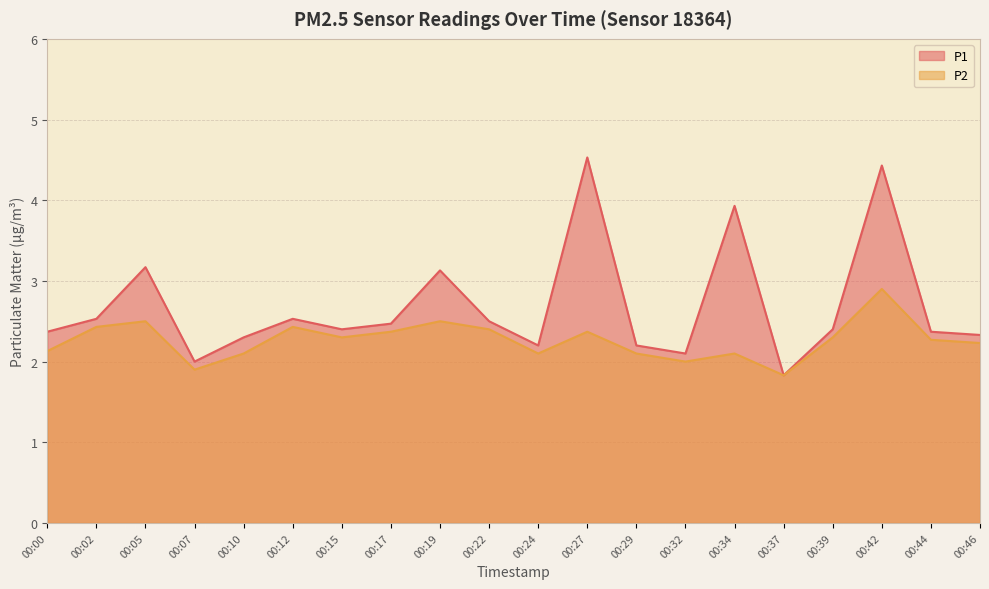

At which category does the chart reach its minimum across all series?

00:37